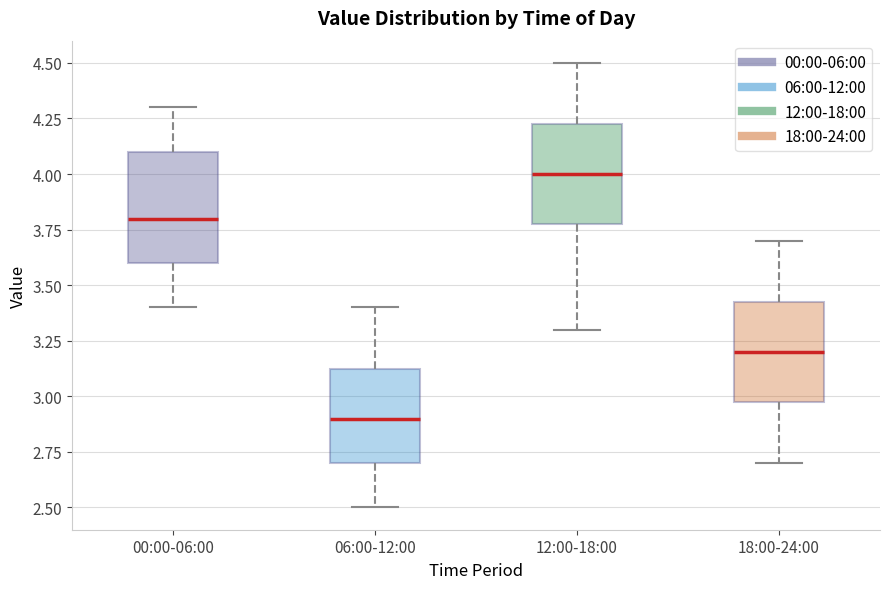

Which box's median line is the lowest?

06:00-12:00